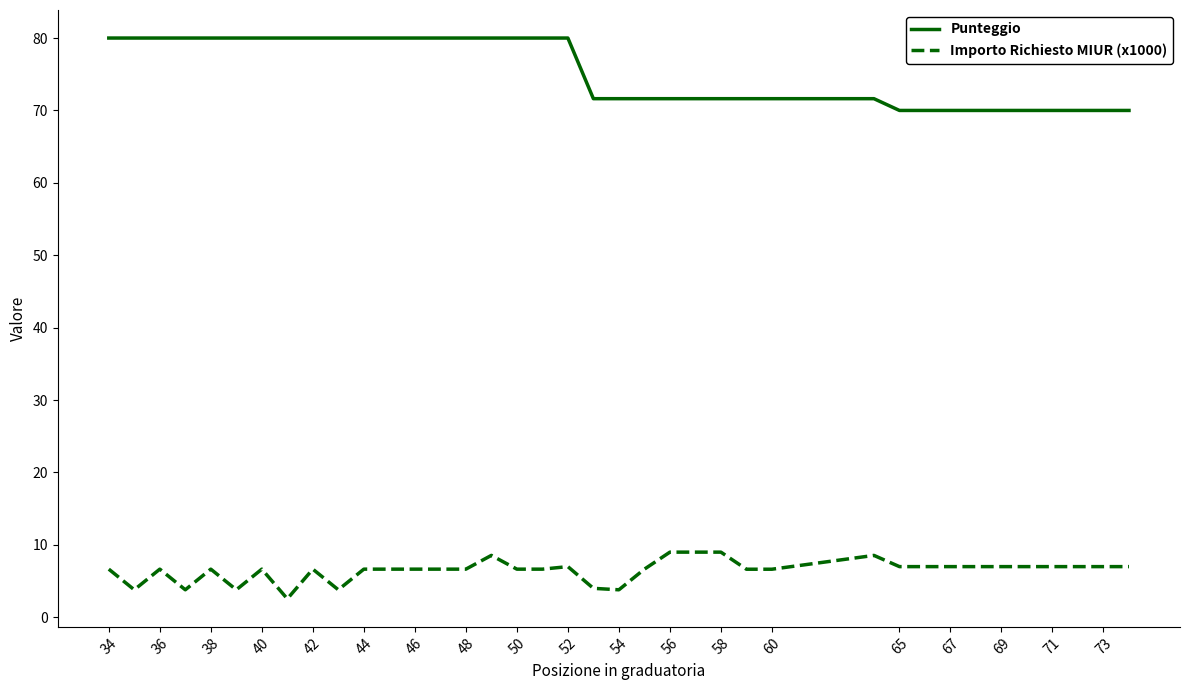

Which series has the largest total across all categories?

Punteggio